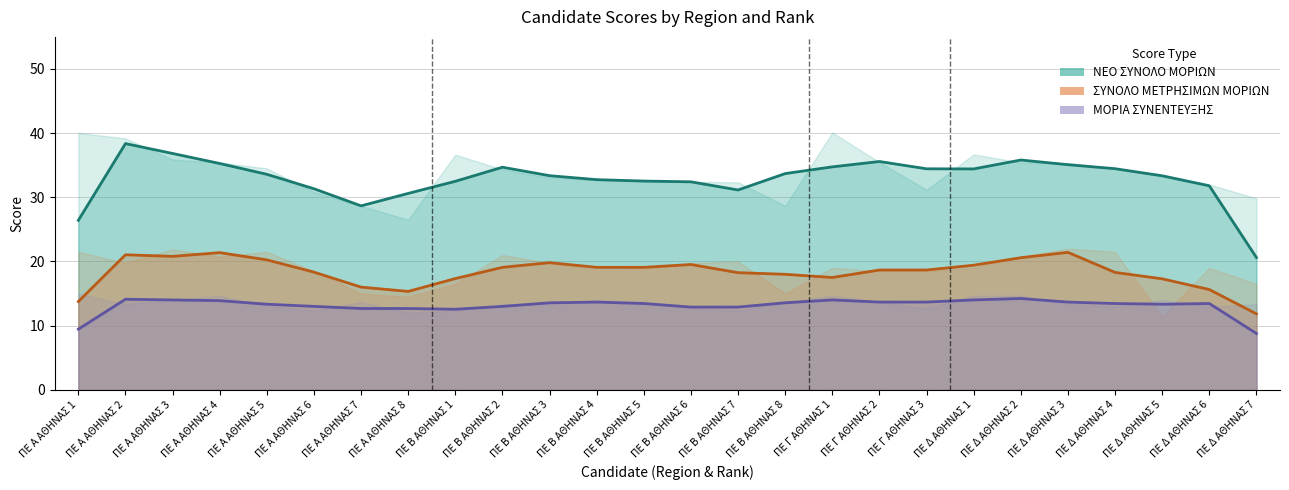

How many values in the ΣΥΝΟΛΟ ΜΕΤΡΗΣΙΜΩΝ ΜΟΡΙΩΝ series are below 18?

8